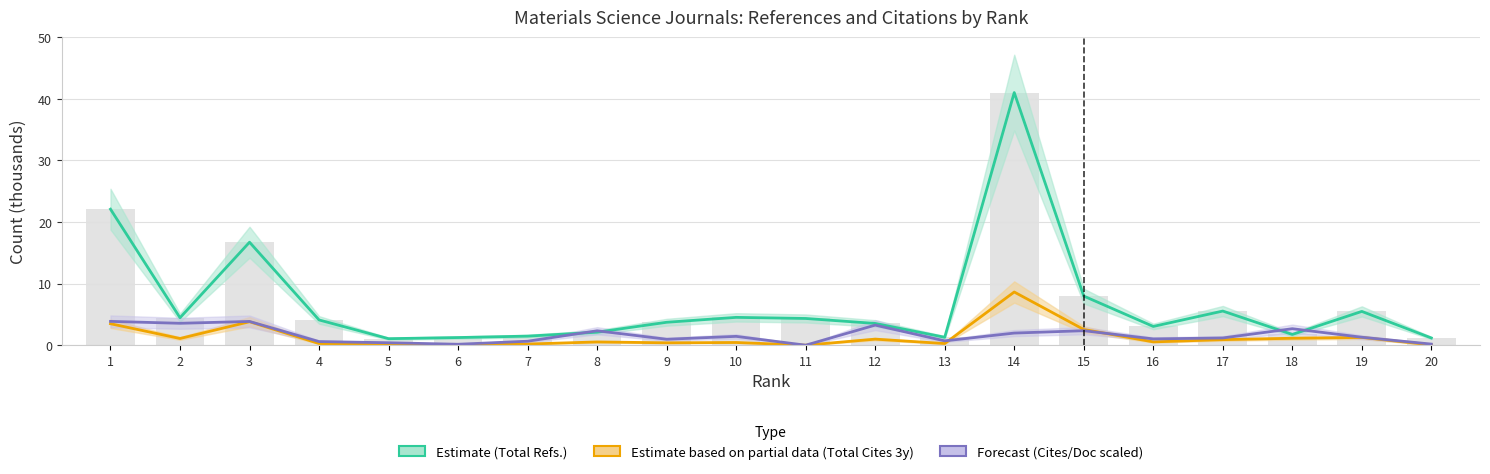

At 8, list the series in order from smallest to largest.

Total Cites 3y (K), Total Refs. (K), Cites/Doc×150 (K)